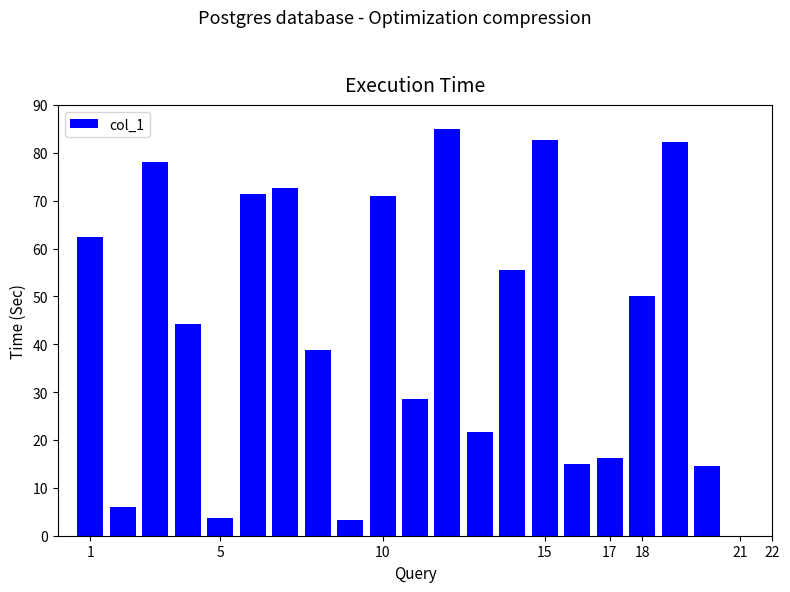

What is the value of the 5th bar from the left?

3.6